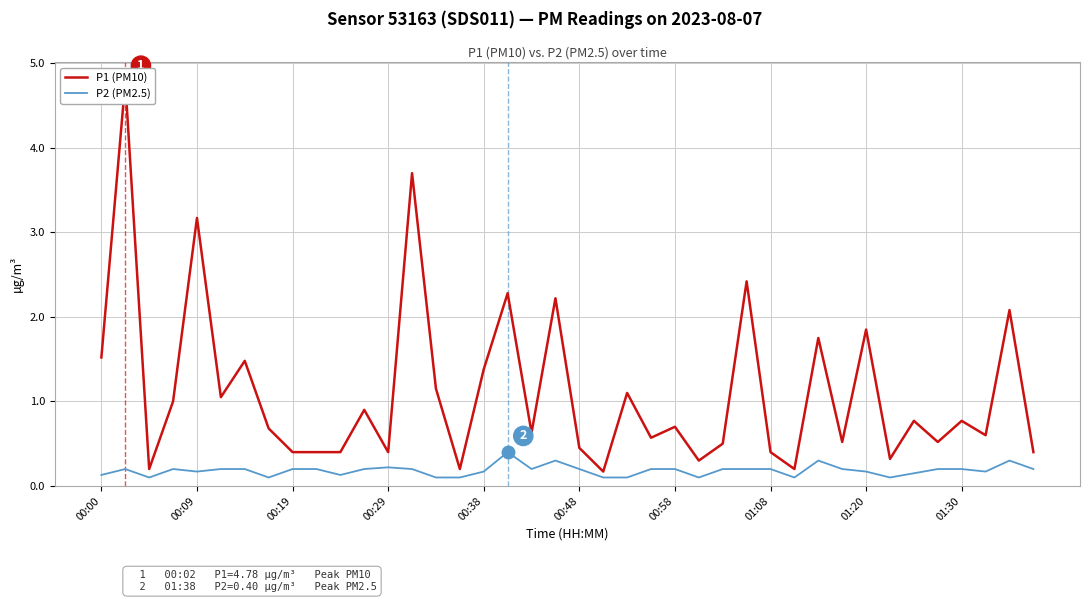

What is the spread (max minus min) of values at 01:08?

0.2